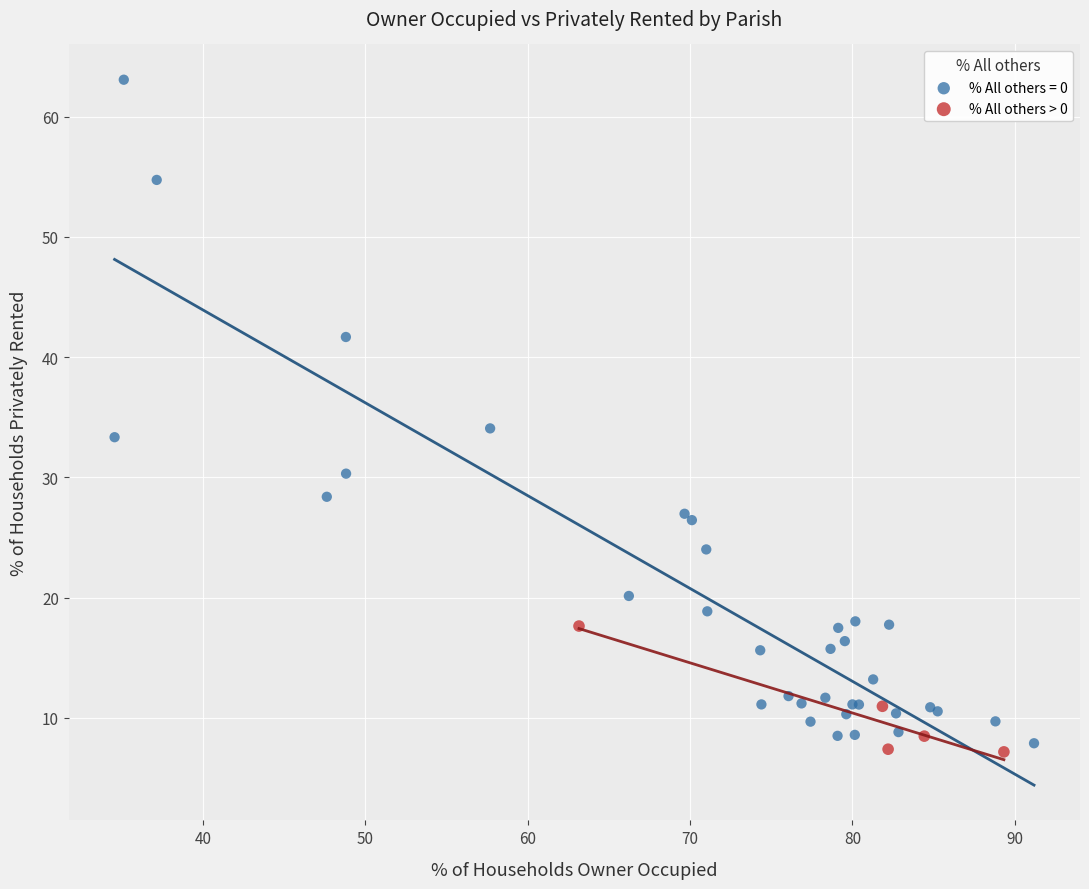

Which series has the widest spread of Y values?

% All others = 0